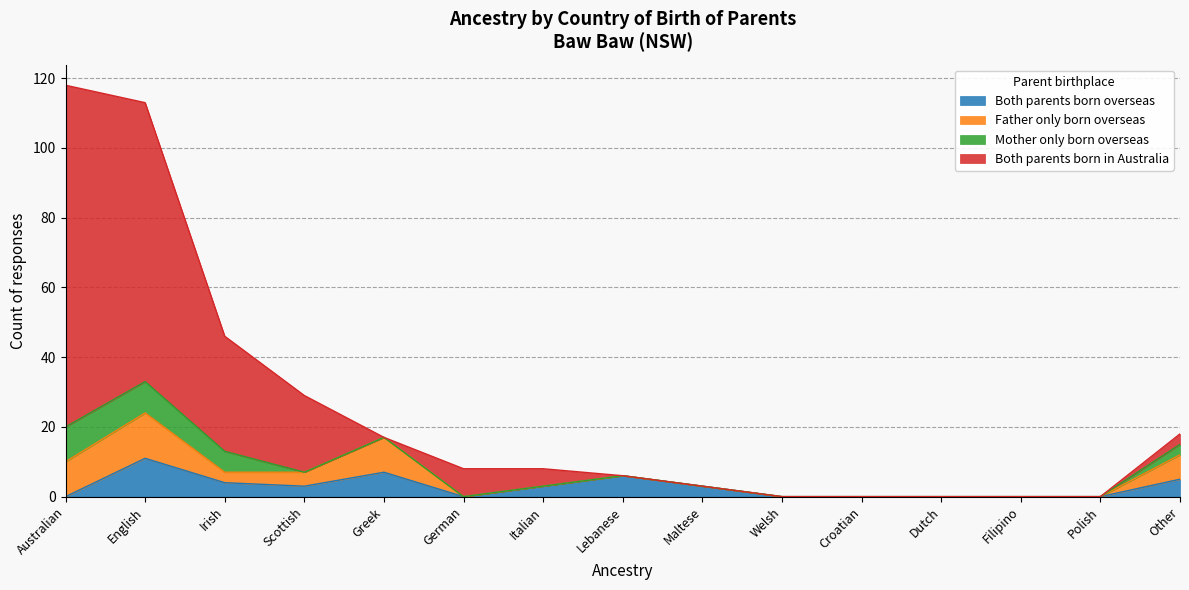

At which category does Both parents born overseas reach its first local peak?

English